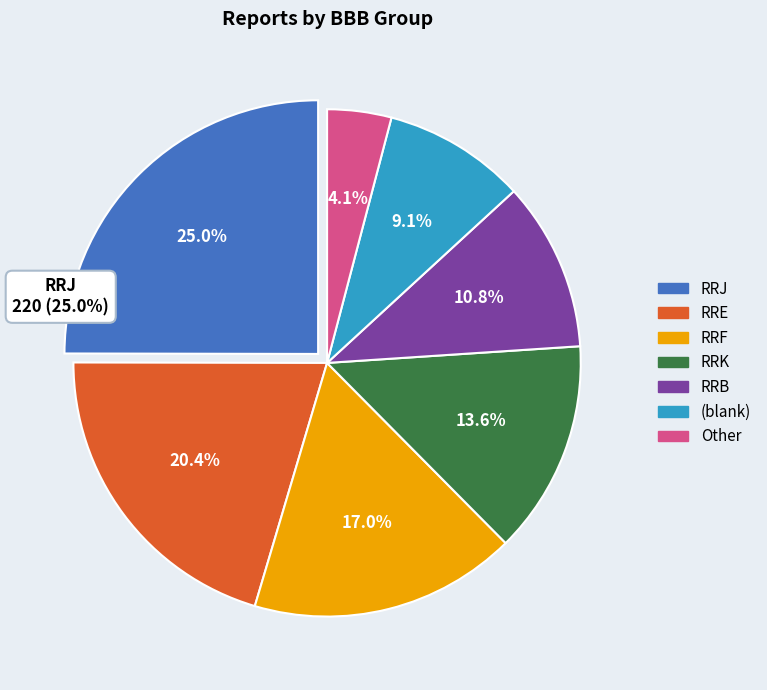

What is the total percentage of RRE and RRJ?

45.4%